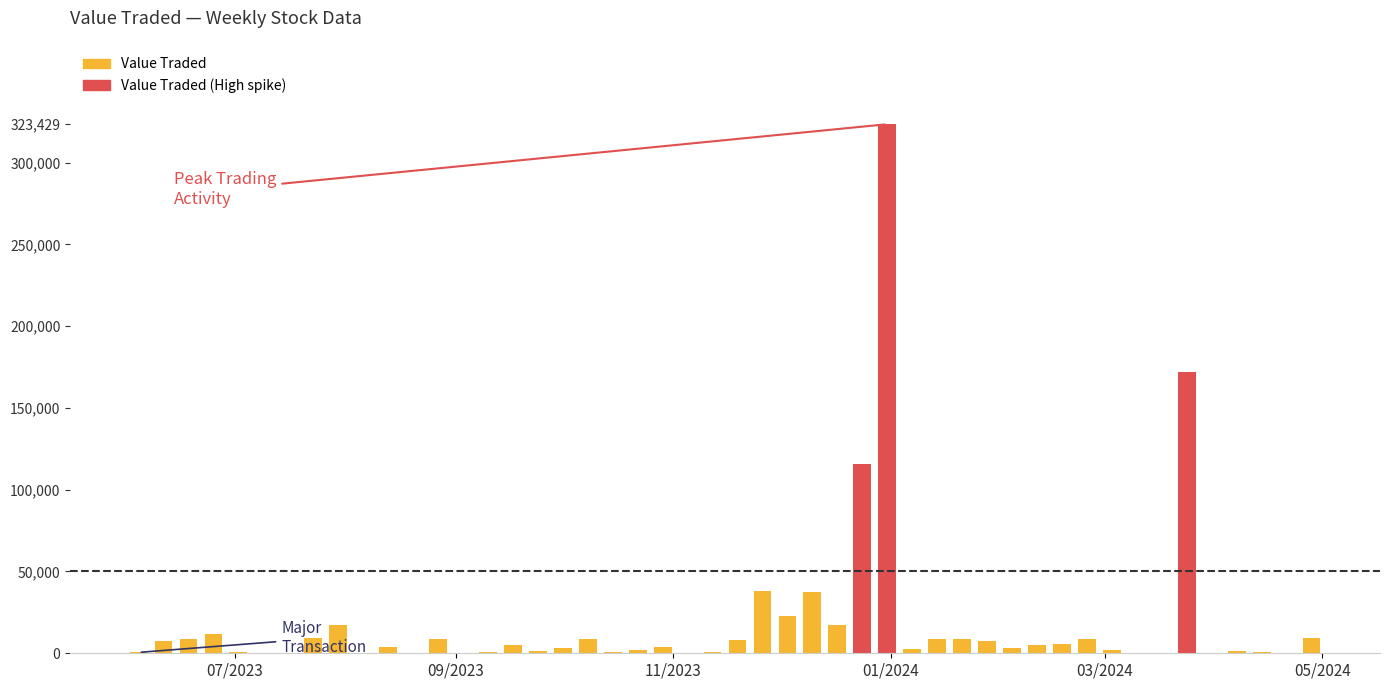

What is the sum of all values?

895623